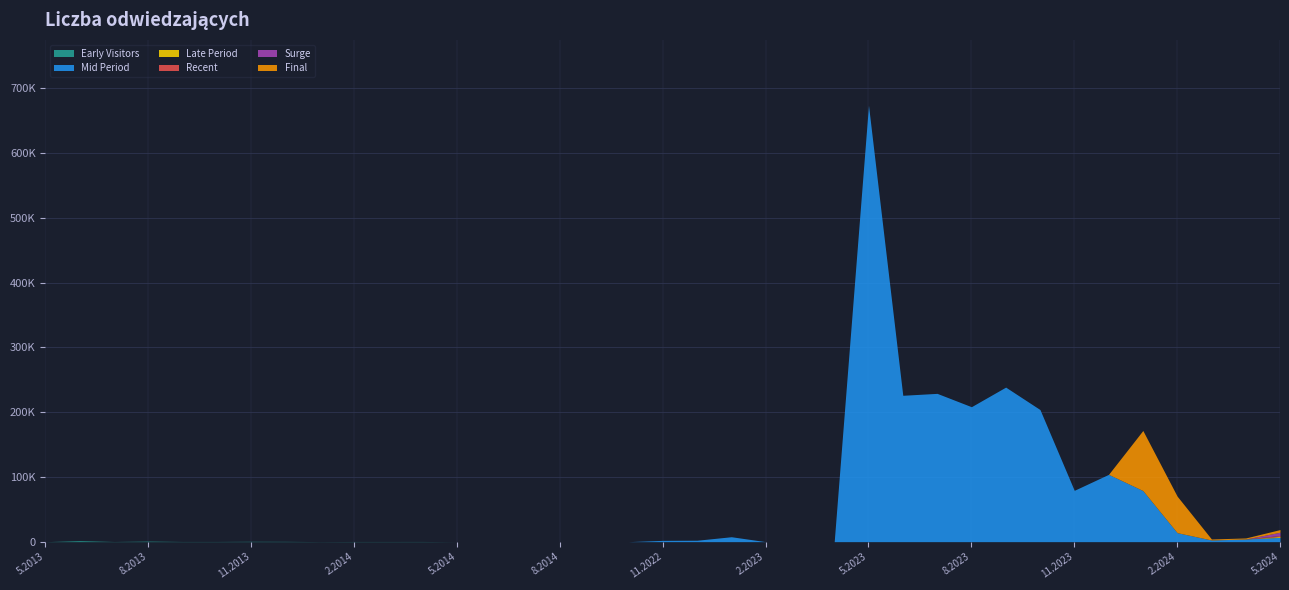

Which series has the largest range (max minus min)?

Mid Period